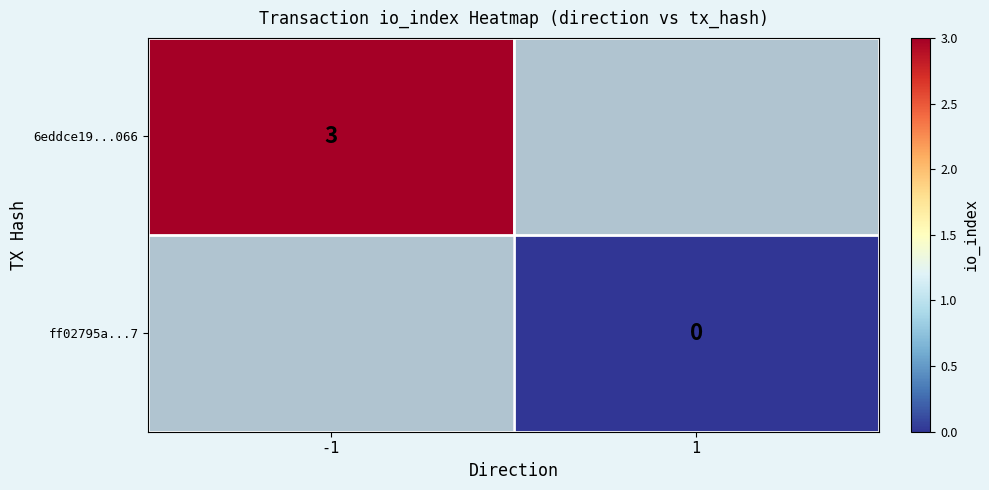

The value of 6eddce19...066 at -1 is 1. True or false?

False